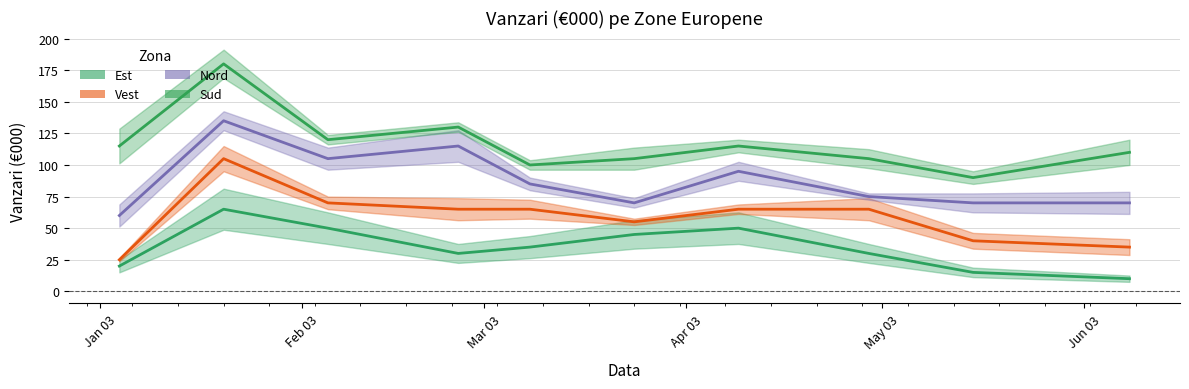

Reading right to left, what are all the values shown in this chart?

Est: 10	15	30	50	45	35	30	50	65	20
Vest: 35	40	65	65	55	65	65	70	105	25
Nord: 70	70	75	95	70	85	115	105	135	60
Sud: 110	90	105	115	105	100	130	120	180	115